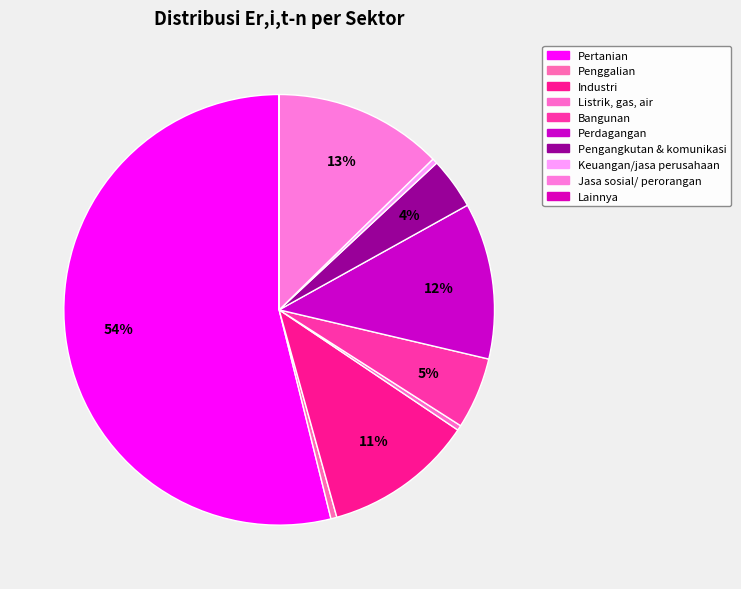

How many slices are in this pie chart?

10